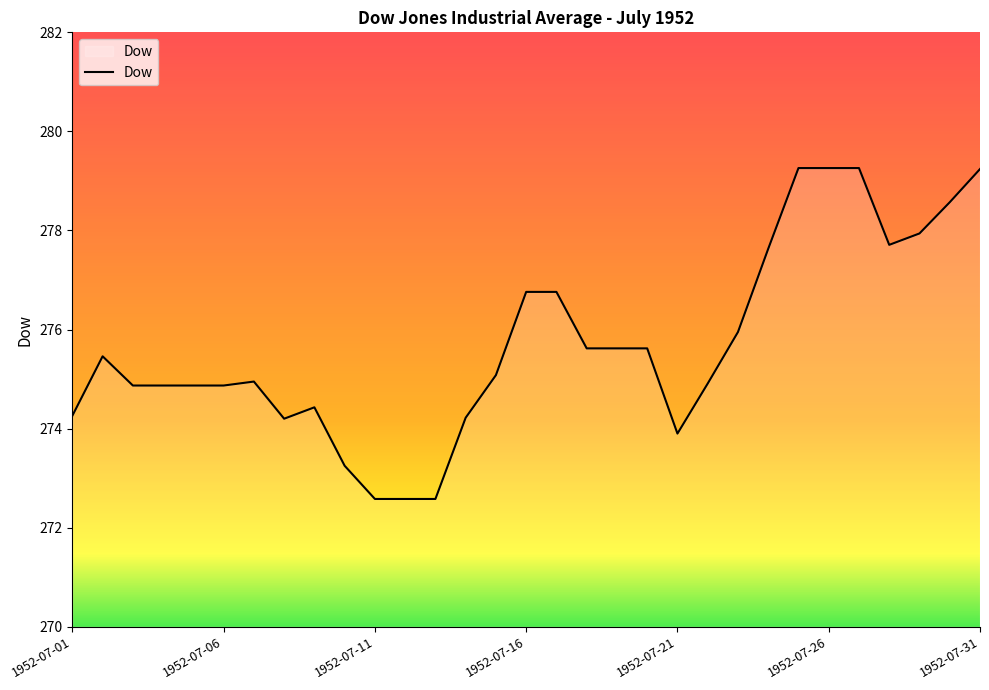

What is the difference between the maximum and minimum values?

6.7